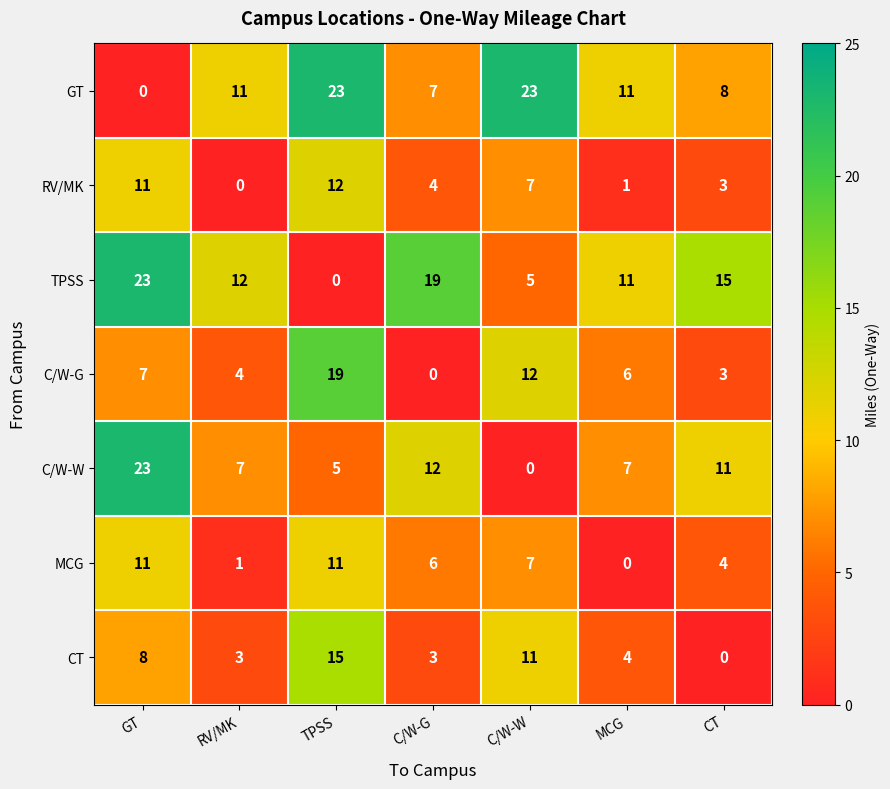

Rank the categories by RV/MK value from highest to lowest.

TPSS, GT, C/W-W, C/W-G, CT, MCG, RV/MK